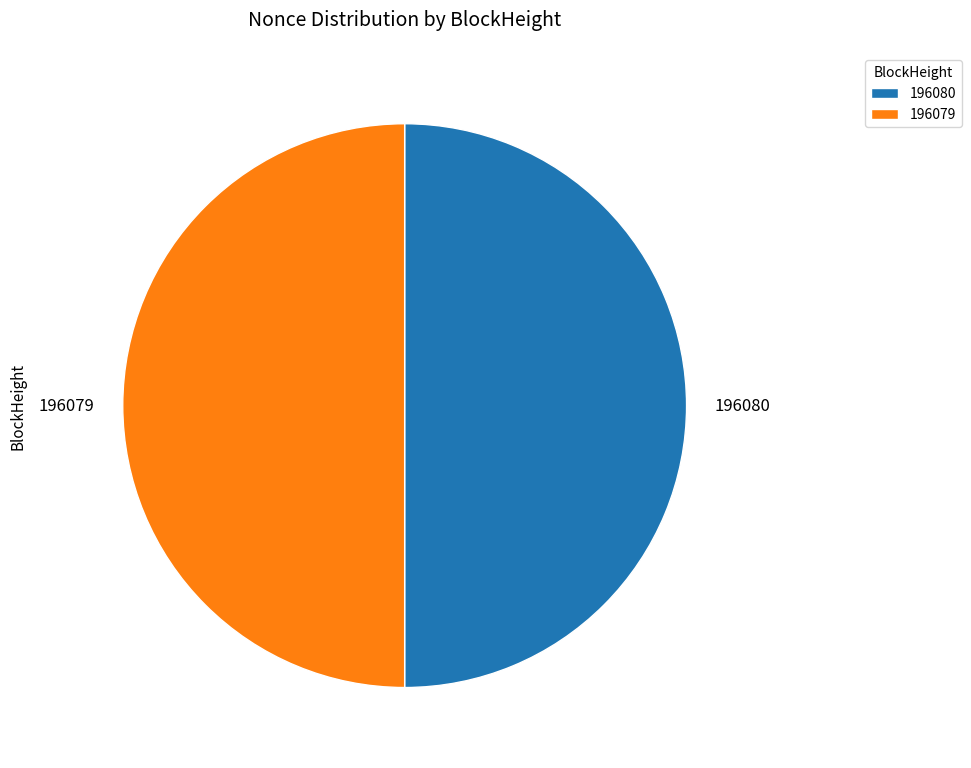

Is the sum of 196080 and 196079 greater than half?

Yes